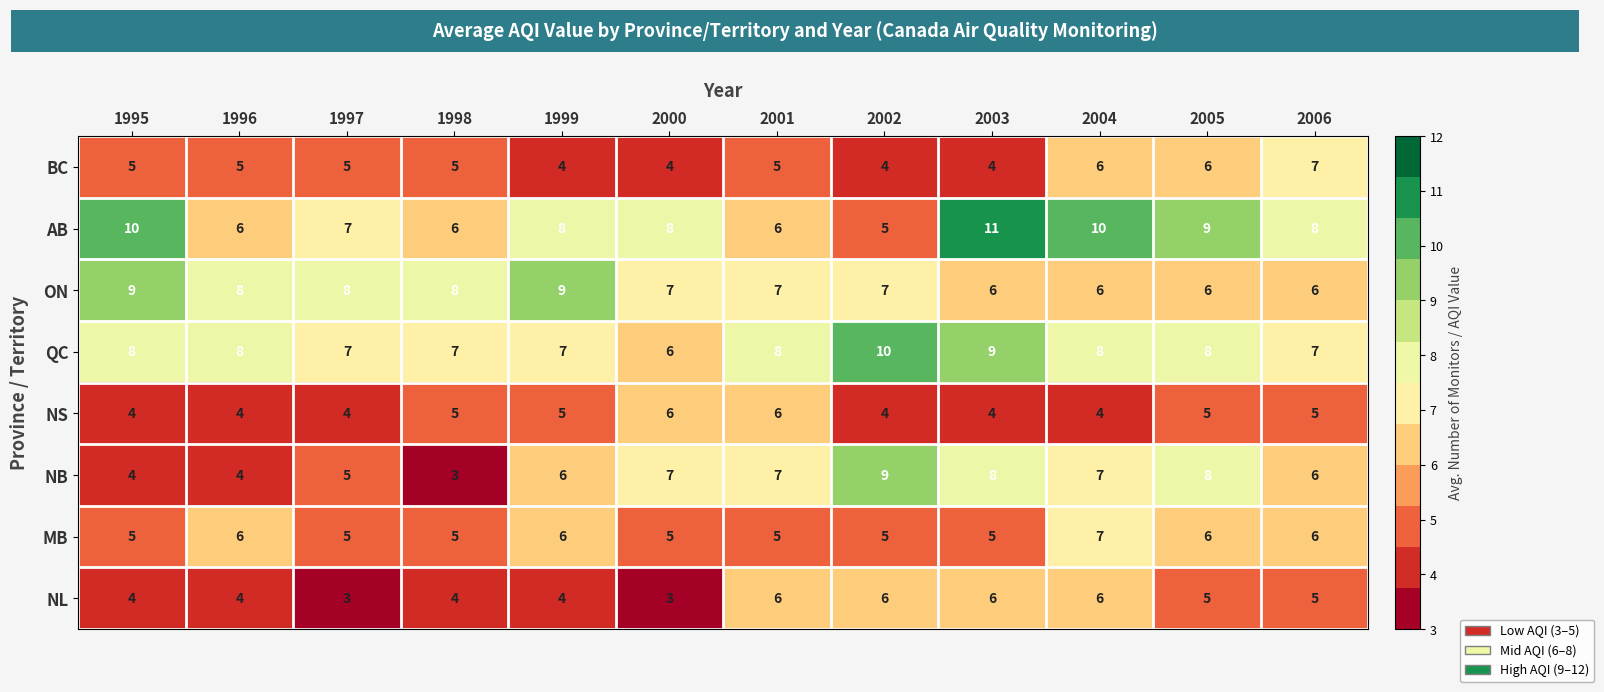

What is the difference between the highest and lowest values at 1999?

5